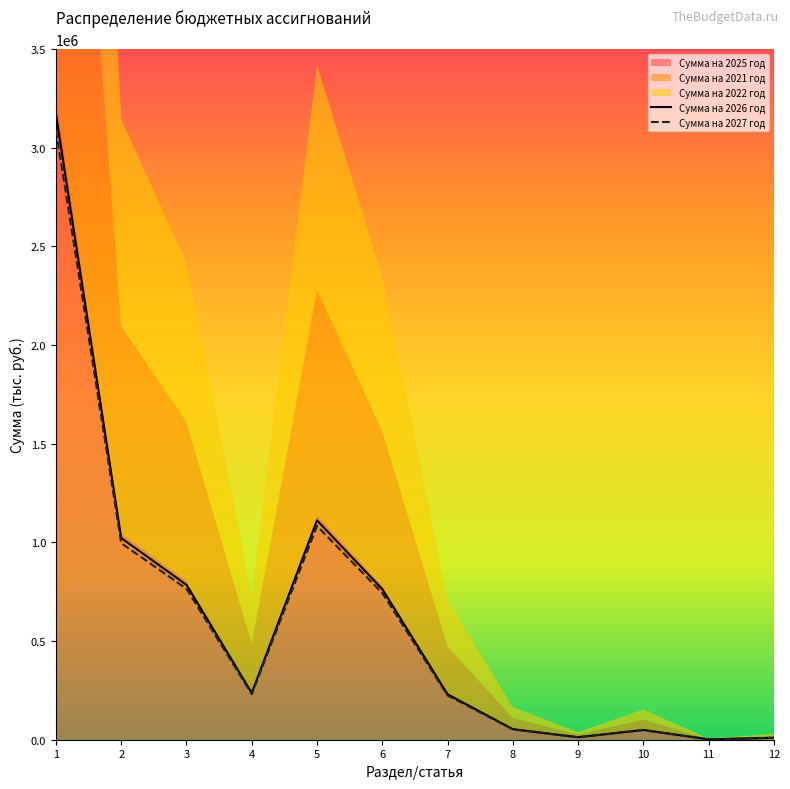

In Сумма на 2026 год, how many points are higher than both neighbors (excluding endpoints)?

2